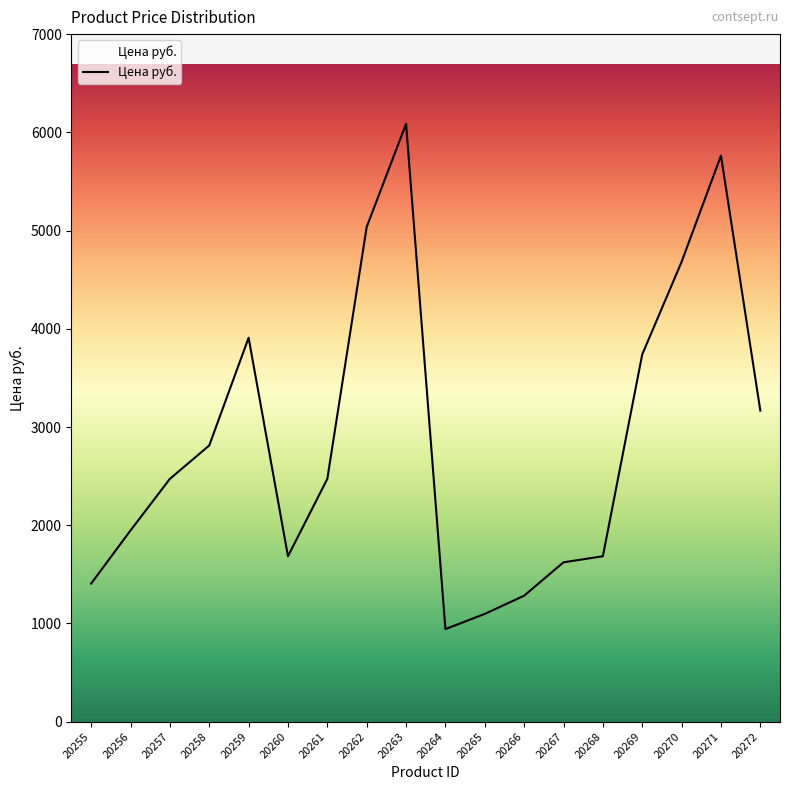

What is the difference between the values at 20266 and 20272?

1884.9